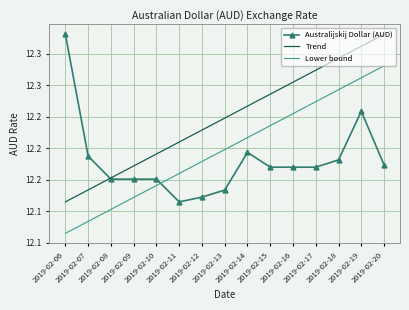

What is the approximate value of Lower bound at 2019-02-14?

12.2